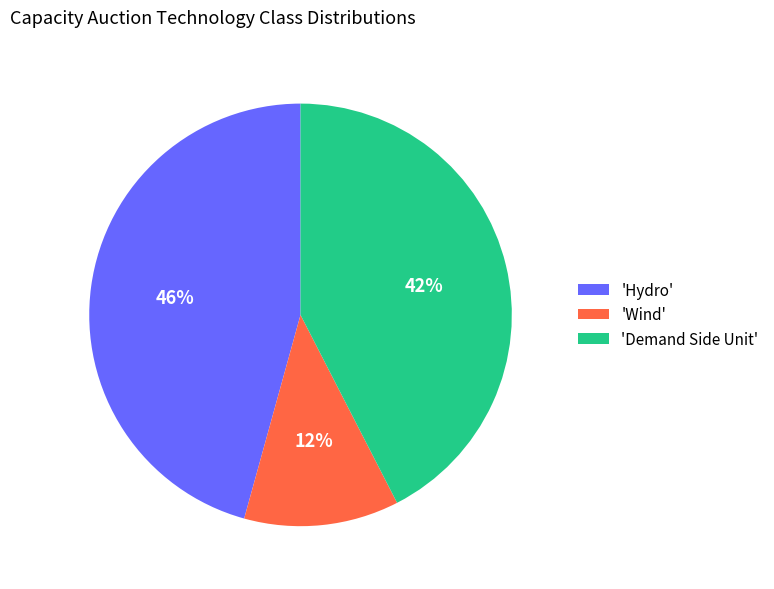

What is the ratio of the value at 'Demand Side Unit' to the value at 'Hydro'?

0.9